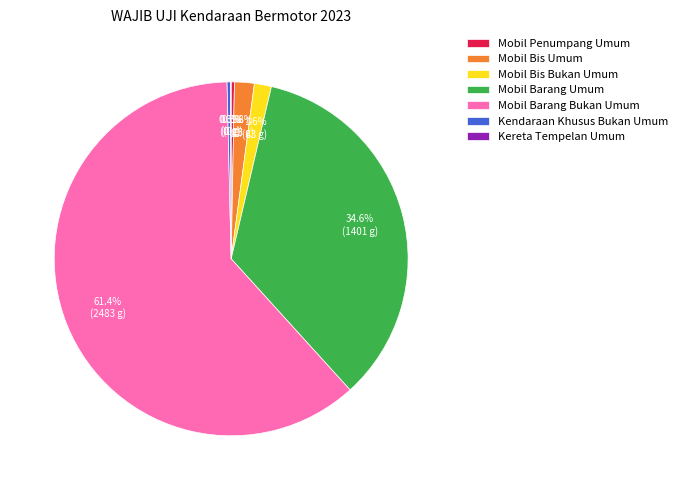

Which category accounts for the majority?

Mobil Barang Bukan Umum